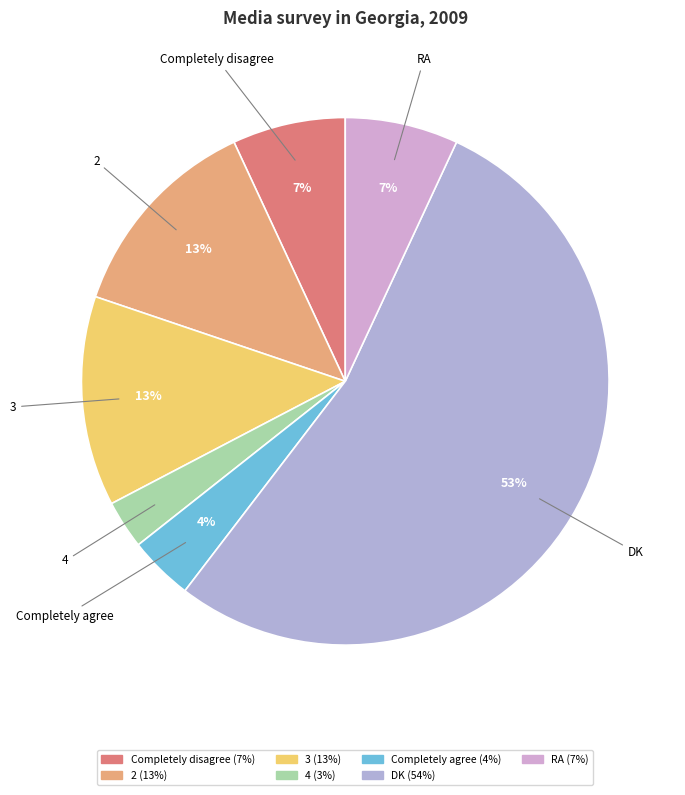

To the nearest percent, what is the difference between the 3 and 4 slice percentages?

10%